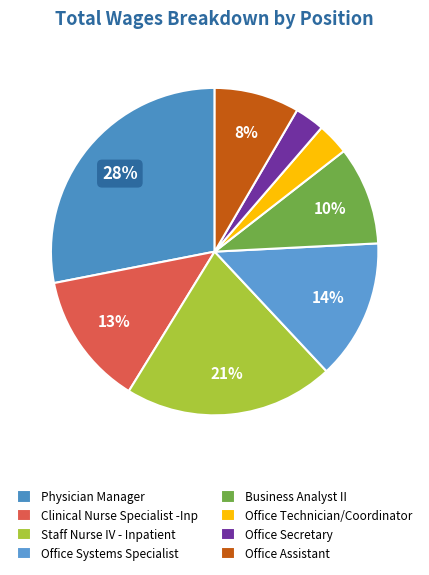

How many slices are in this pie chart?

8